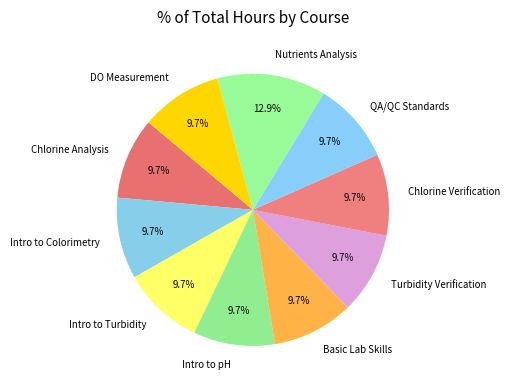

Which slice is the largest?

Nutrients Analysis